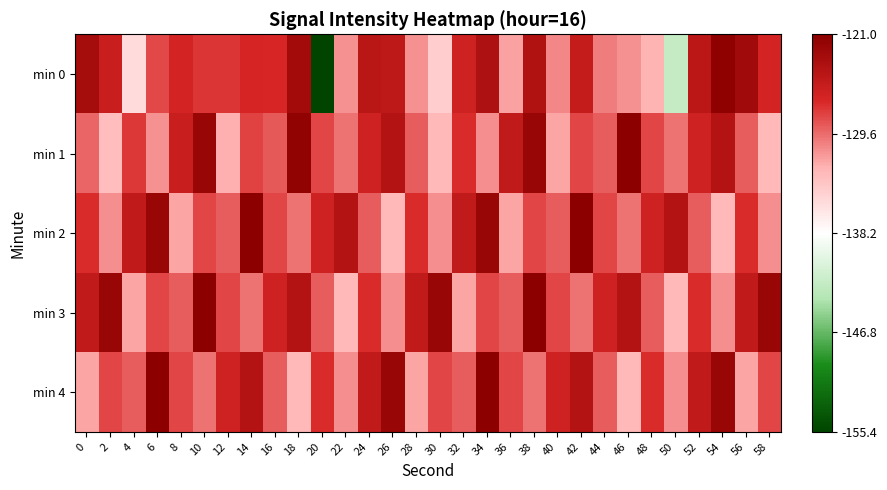

List the series in order of their peak value, lowest first.

min 0, min 1, min 2, min 3, min 4